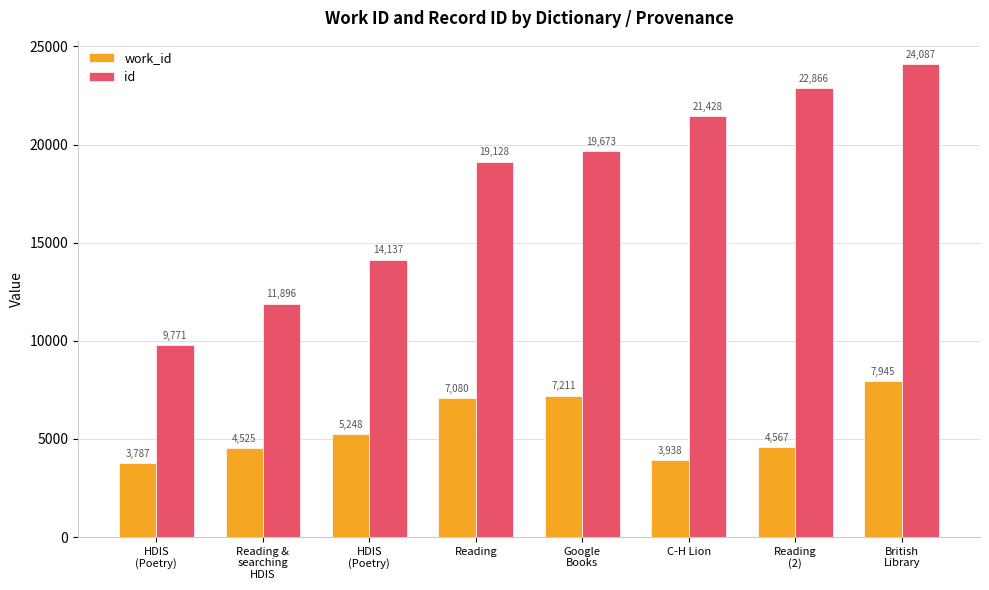

Which series changed the most between Google
Books and Reading
(2)?

id